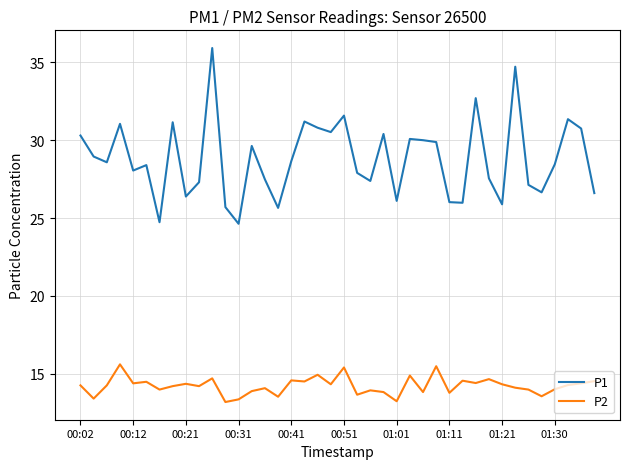

In P1, how many points are higher than both neighbors (excluding endpoints)?

12